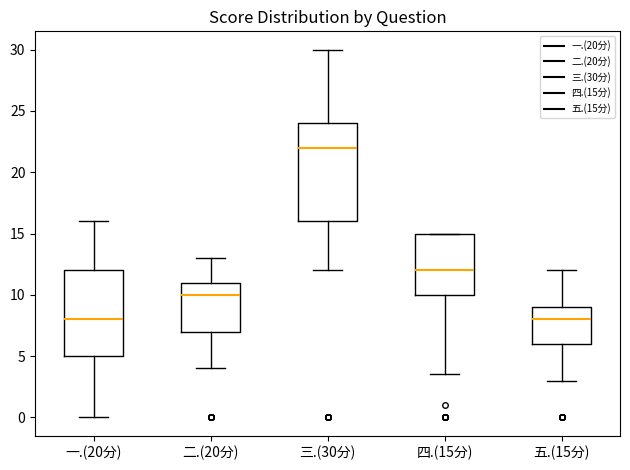

Reading left to right, transcribe this box plot: for each box, give where its median line is, the range the box spans, and where its two whiskers end, as read against the y-axis. The values are not printed on the chart, so give them approximately, as read against the axis.

一.(20分): median 8.0, box 5.0 to 12.0, whiskers 0.0 to 16.0
二.(20分): median 10.0, box 7.0 to 11.0, whiskers 4.0 to 13.0
三.(30分): median 22.0, box 16.0 to 24.0, whiskers 12.0 to 30.0
四.(15分): median 12.0, box 10.0 to 15.0, whiskers 3.5 to 15.0
五.(15分): median 8.0, box 6.0 to 9.0, whiskers 3.0 to 12.0